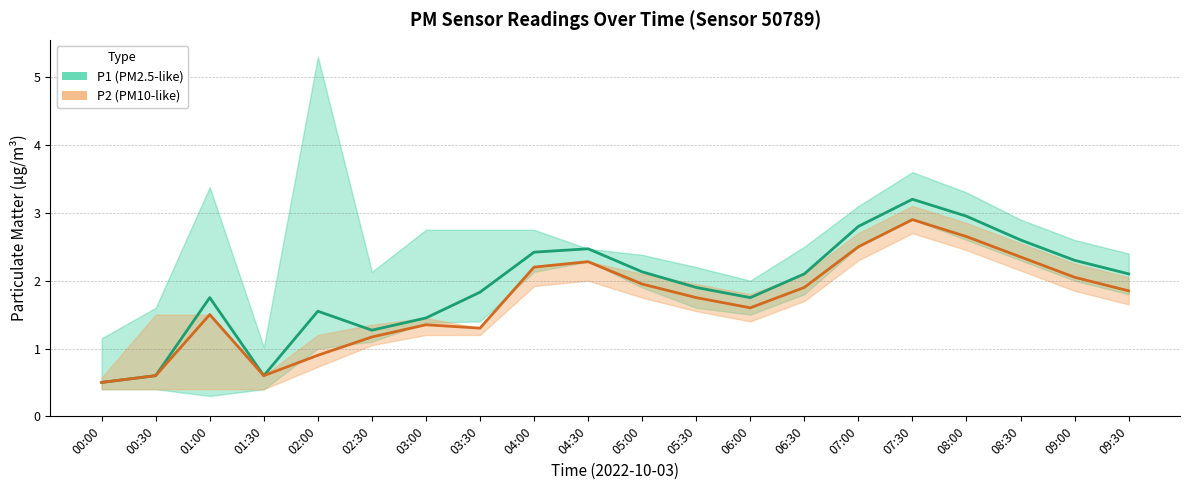

In P1_upper, how many points are higher than both neighbors (excluding endpoints)?

3